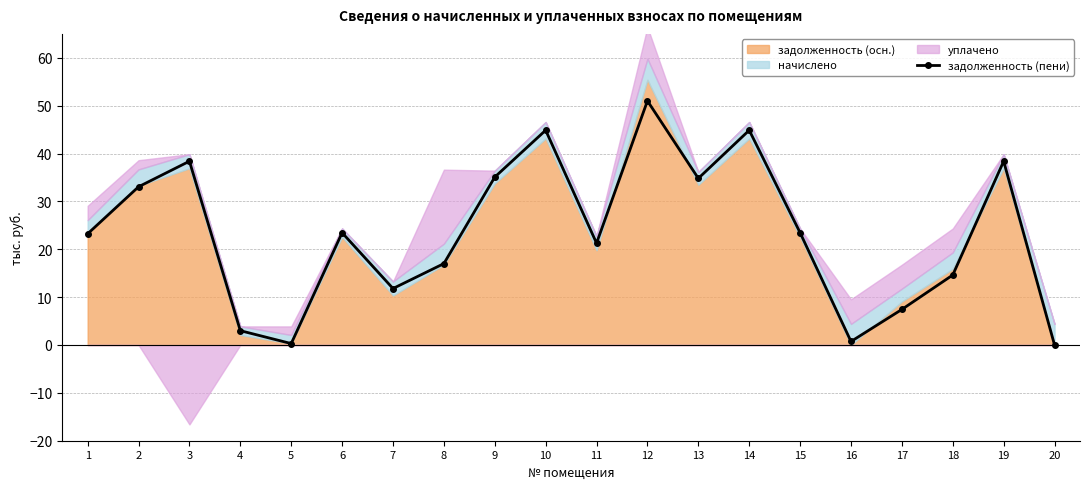

Does the chart have visible grid lines?

Yes